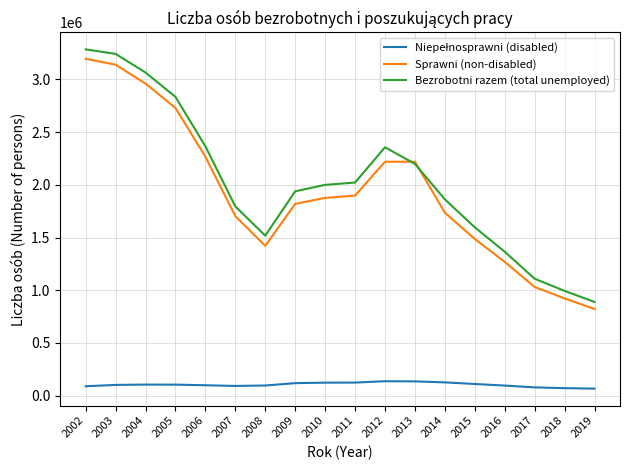

Which series changed the most between 2002 and 2016?

Sprawni (non-disabled)